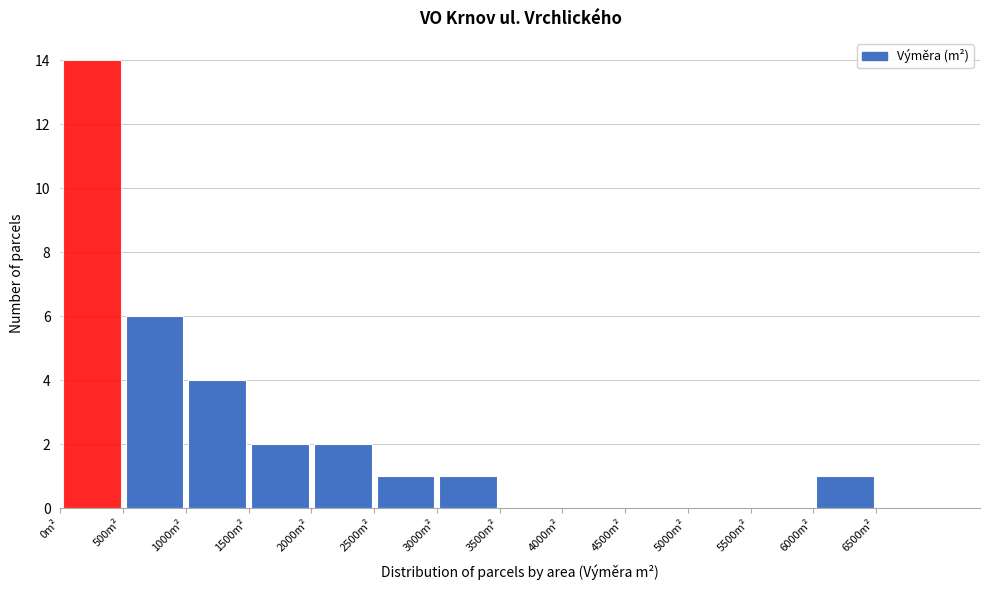

Reading left to right, list every bar in this chart as the range it spans on the x-axis followed by its height. The values are not printed on the chart, so give them approximately, as read against the axis.

0 to 500: 14
500 to 1000: 6
1000 to 1500: 4
1500 to 2000: 2
2000 to 2500: 2
2500 to 3000: 1
3000 to 3500: 1
3500 to 4000: 0
4000 to 4500: 0
4500 to 5000: 0
5000 to 5500: 0
5500 to 6000: 0
6000 to 6500: 1
6500 to 7000: 0